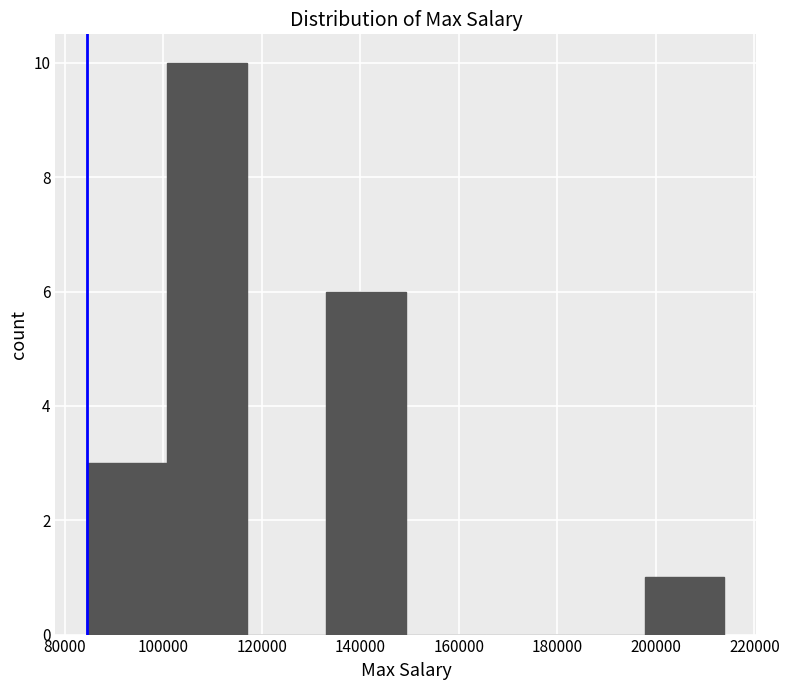

How tall is the bar that spans 84000 to 100000 on the x-axis? Neither the bar edges nor the heights are printed on the chart, so give them approximately, as read against the axes.

3